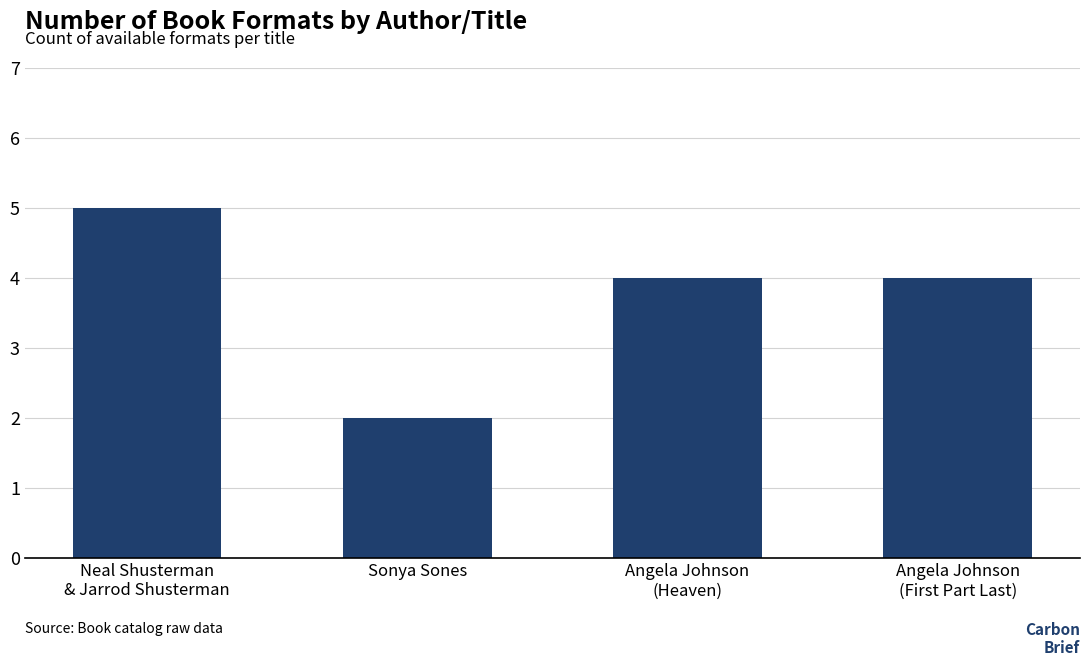

What is the sum of all values?

15